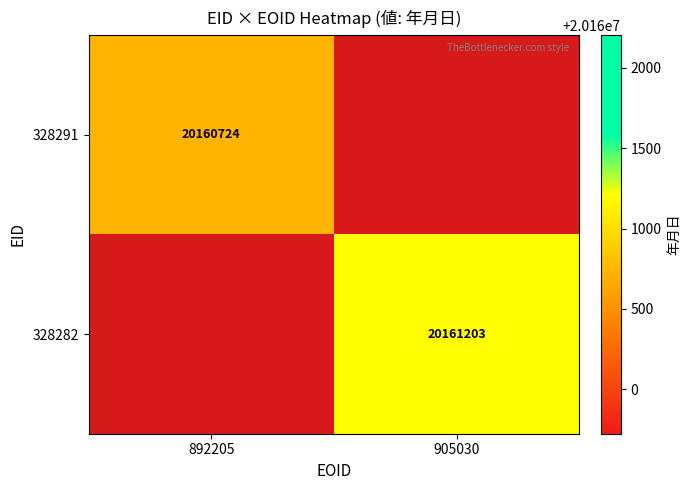

The 328291 series shows 6766718 at 892205. True or false?

False